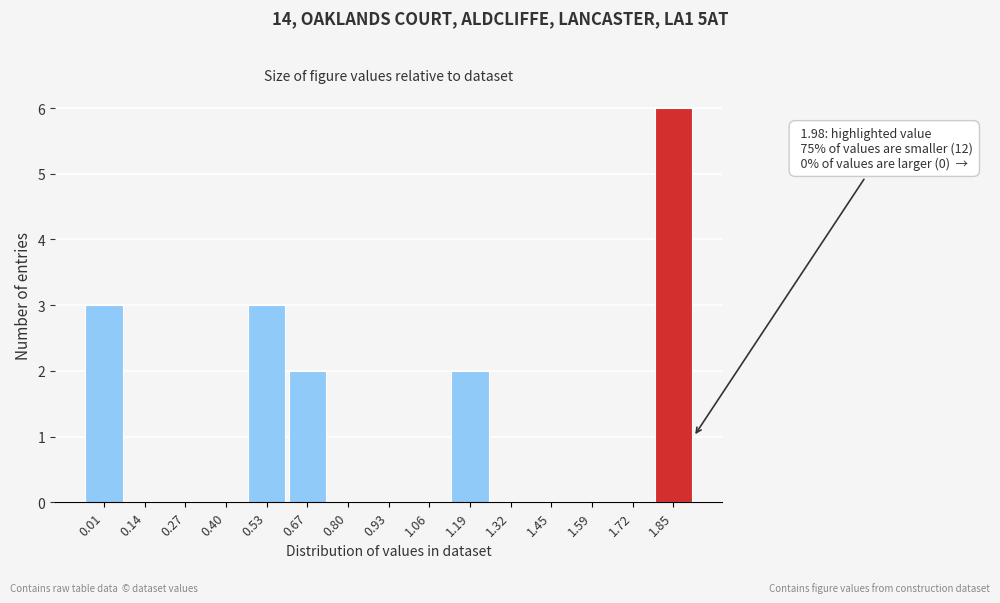

Reading left to right, extract all data points from this chart.

0.01=3	0.14=0	0.27=0	0.40=0	0.53=3	0.67=2	0.80=0	0.93=0	1.06=0	1.19=2	1.32=0	1.45=0	1.59=0	1.72=0	1.85=6